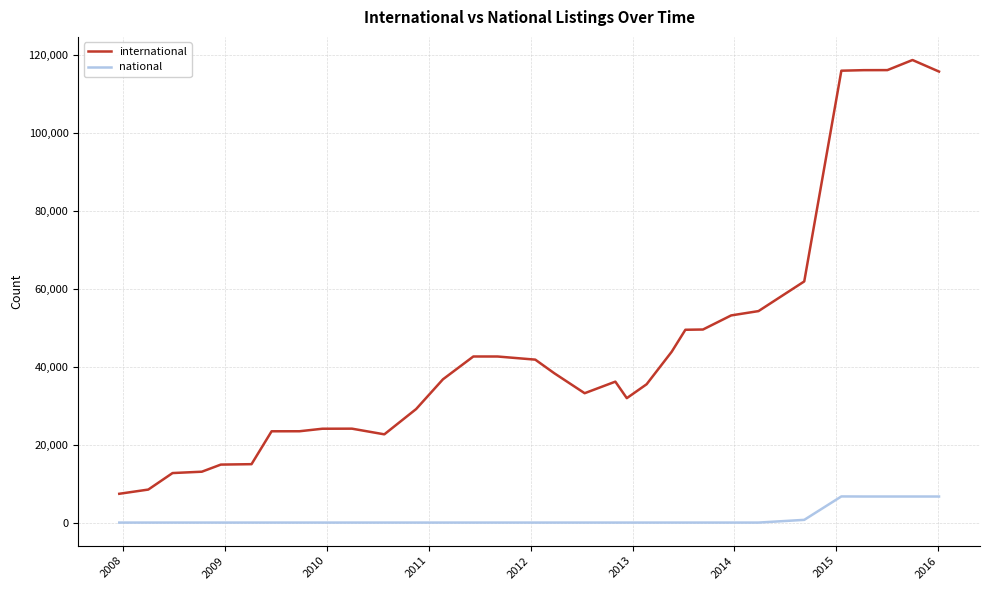

What is the minimum value for international?

7395